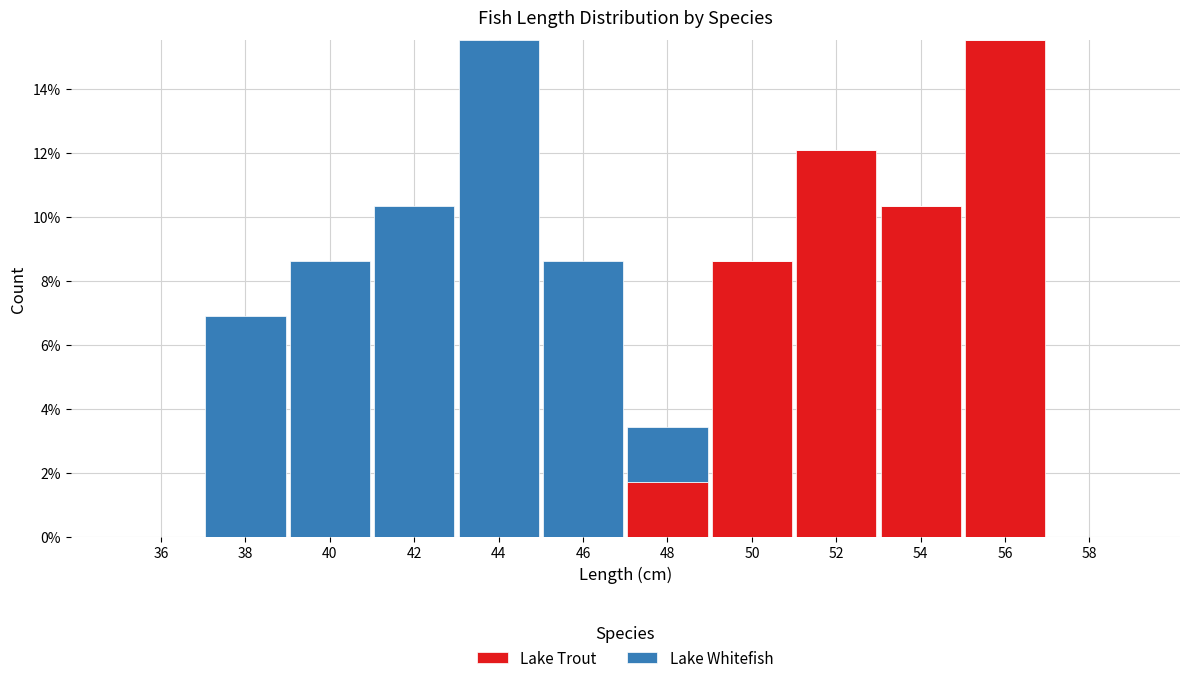

Reading left to right, transcribe the values for Lake Trout.

36=0.0	38=0.0	40=0.0	42=0.0	44=0.0	46=0.0	48=1.7	50=8.6	52=12.1	54=10.3	56=15.5	58=0.0